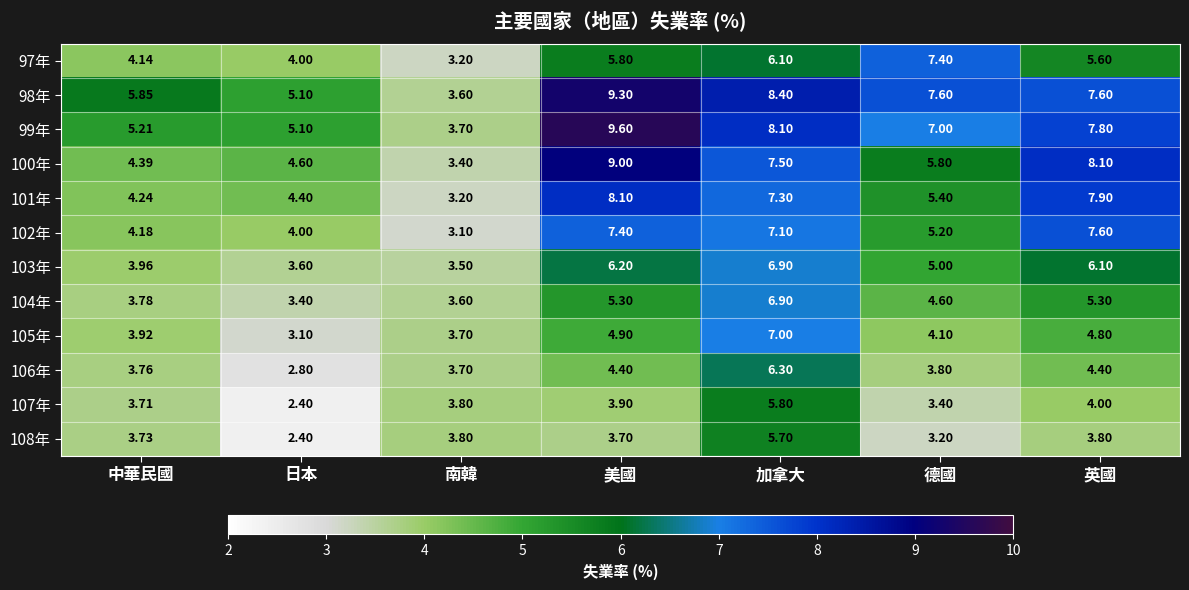

At which category is the sum across all series the highest?

加拿大